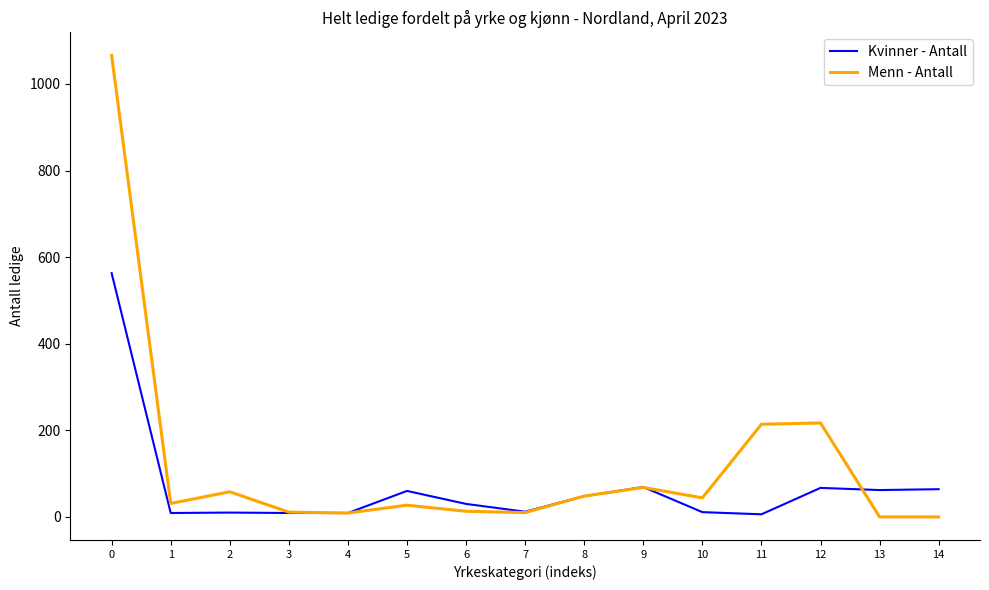

What is the spread (max minus min) of values at 1?

22